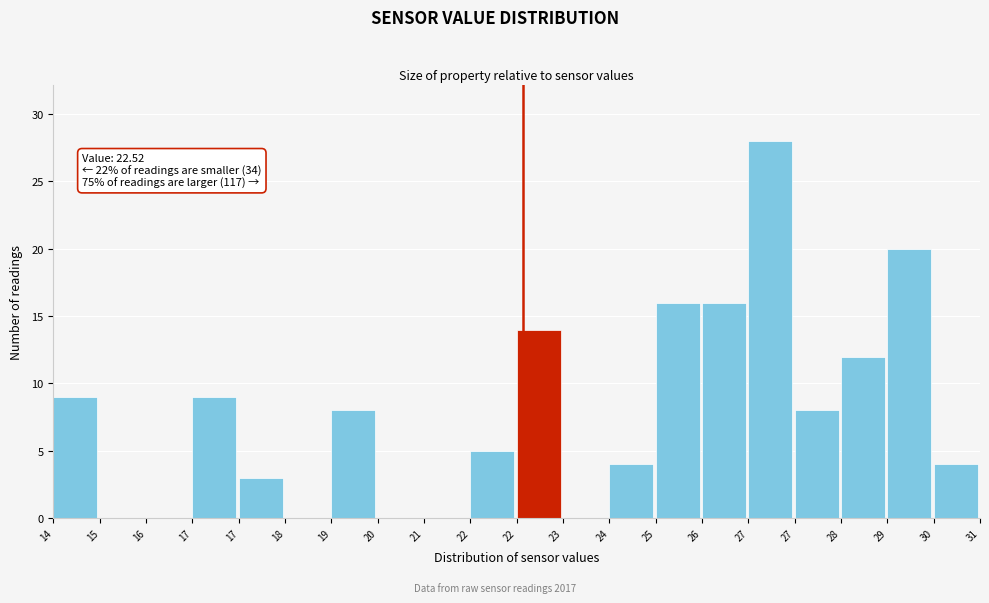

Are the bars horizontal?

No